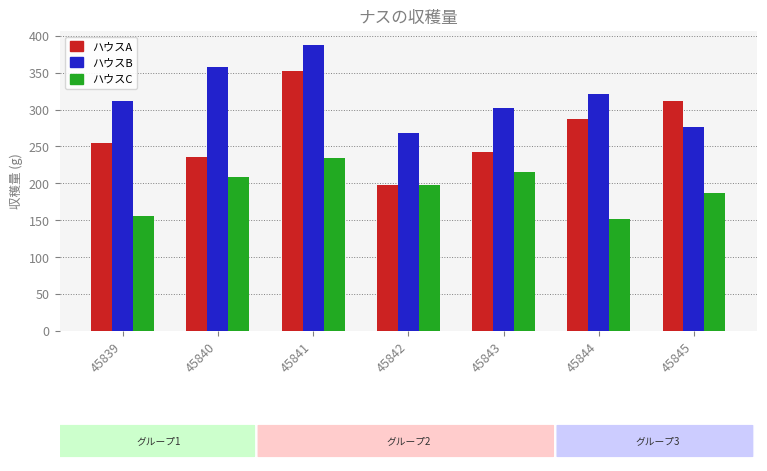

Which series has the widest spread of values?

ハウスA